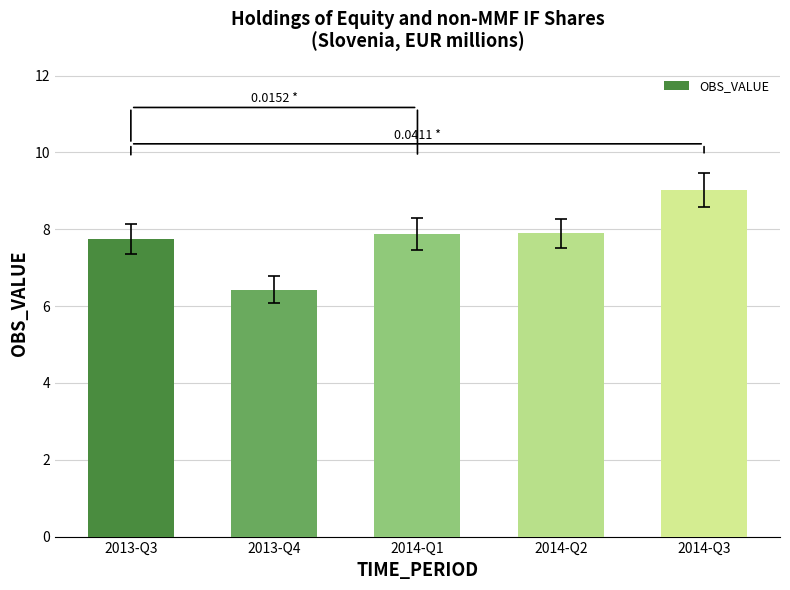

What is the difference between the values at 2013-Q3 and 2014-Q1?

0.1